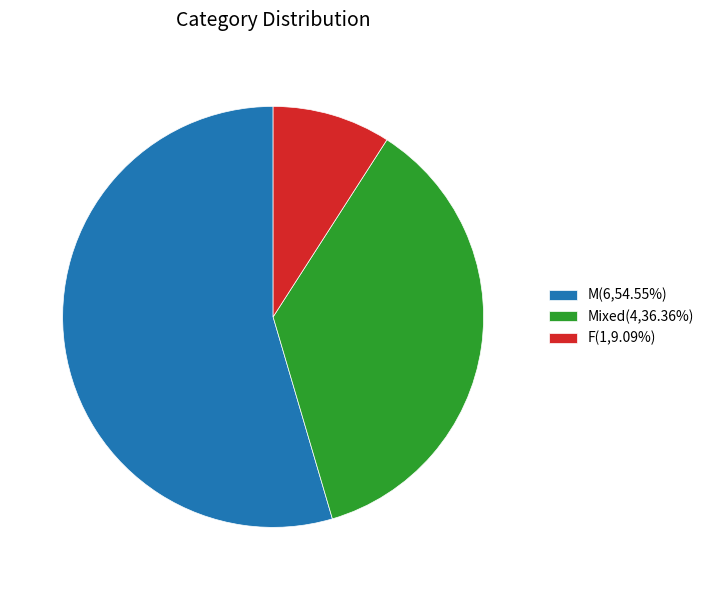

Is the sum of Mixed(4,36.36%) and M(6,54.55%) greater than half?

Yes